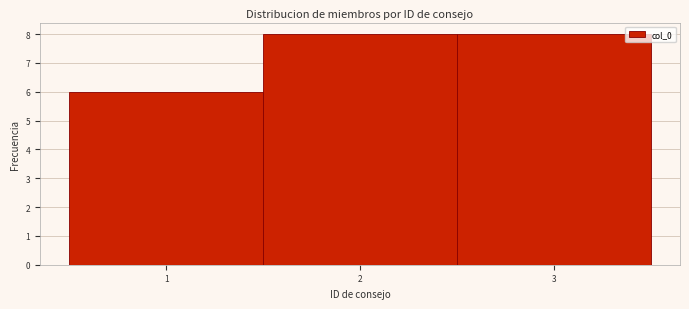

Reading left to right, transcribe this chart: for each bar, give the range it covers on the x-axis and its height. The values are not printed on the chart, so give them approximately, as read against the axis.

0.5 to 1.5: 6
1.5 to 2.5: 8
2.5 to 3.5: 8